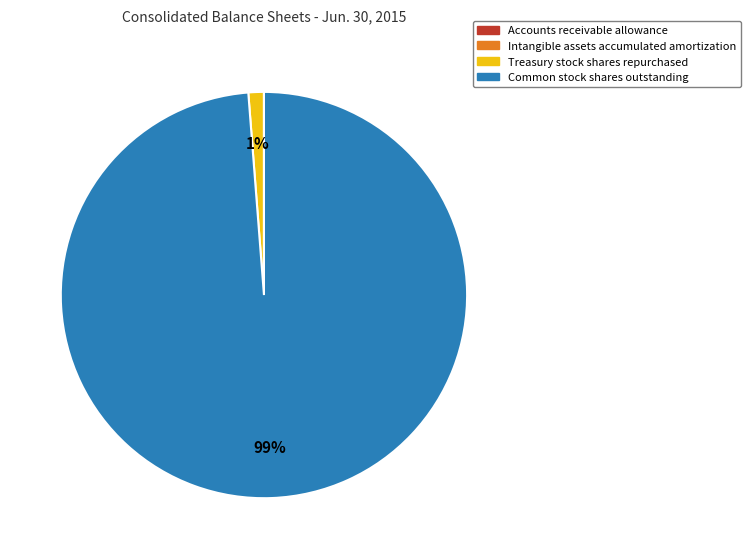

True or false: Common stock shares outstanding accounts for 99% of the total.

True